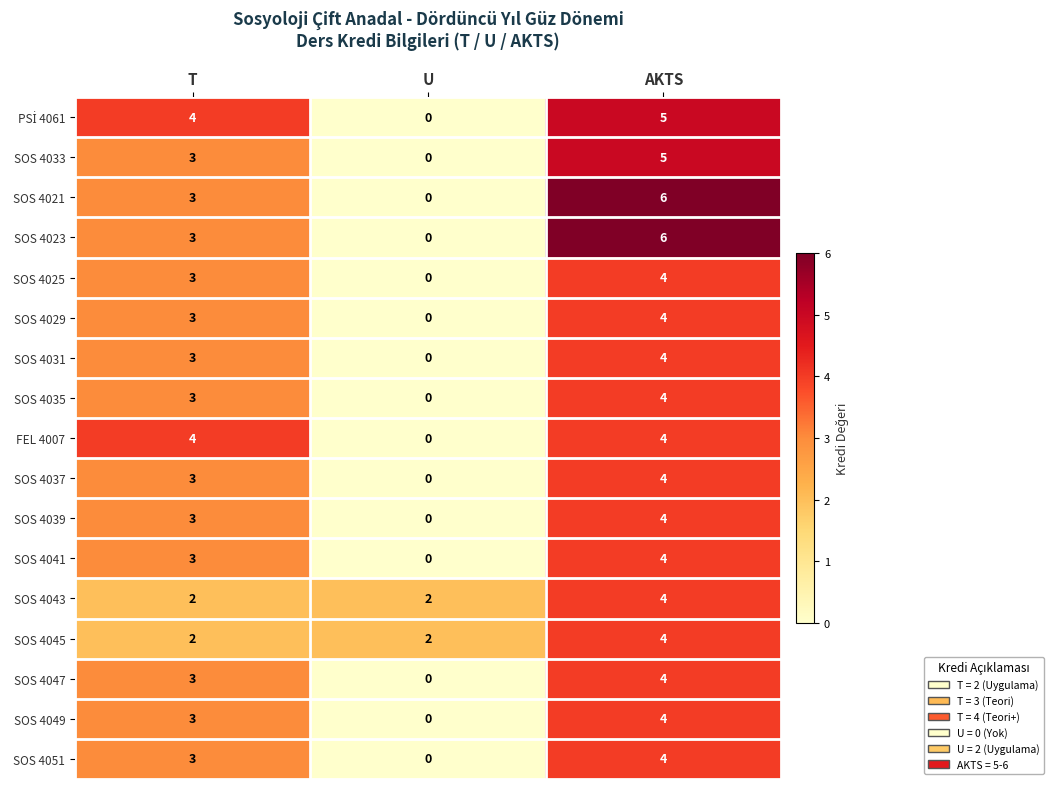

Is the value of SOS 4037 at T greater than the value of SOS 4029 at AKTS?

No